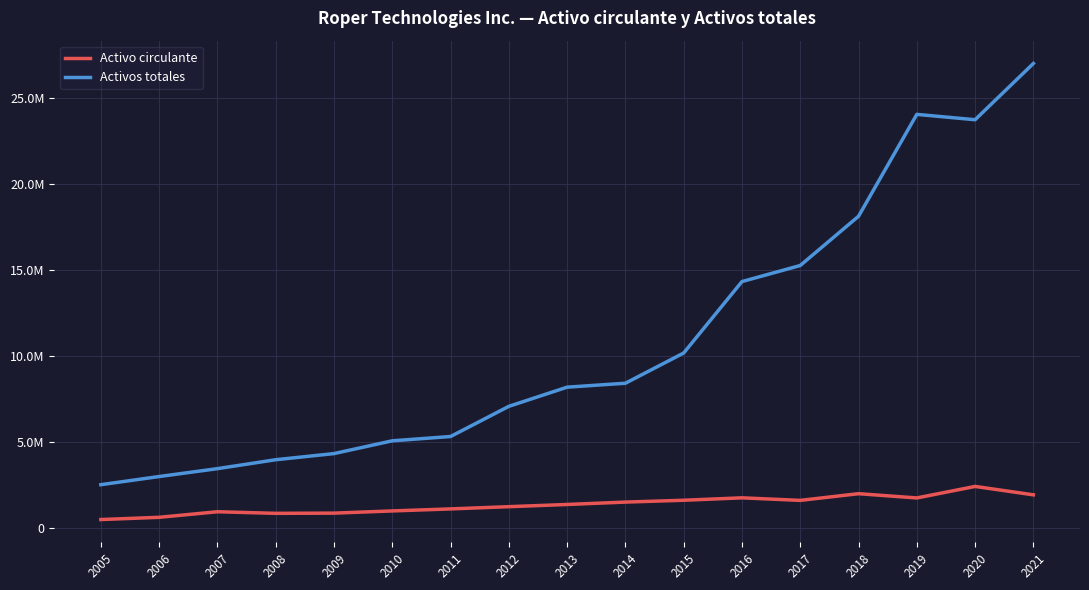

At which category is the sum across all series the highest?

2021